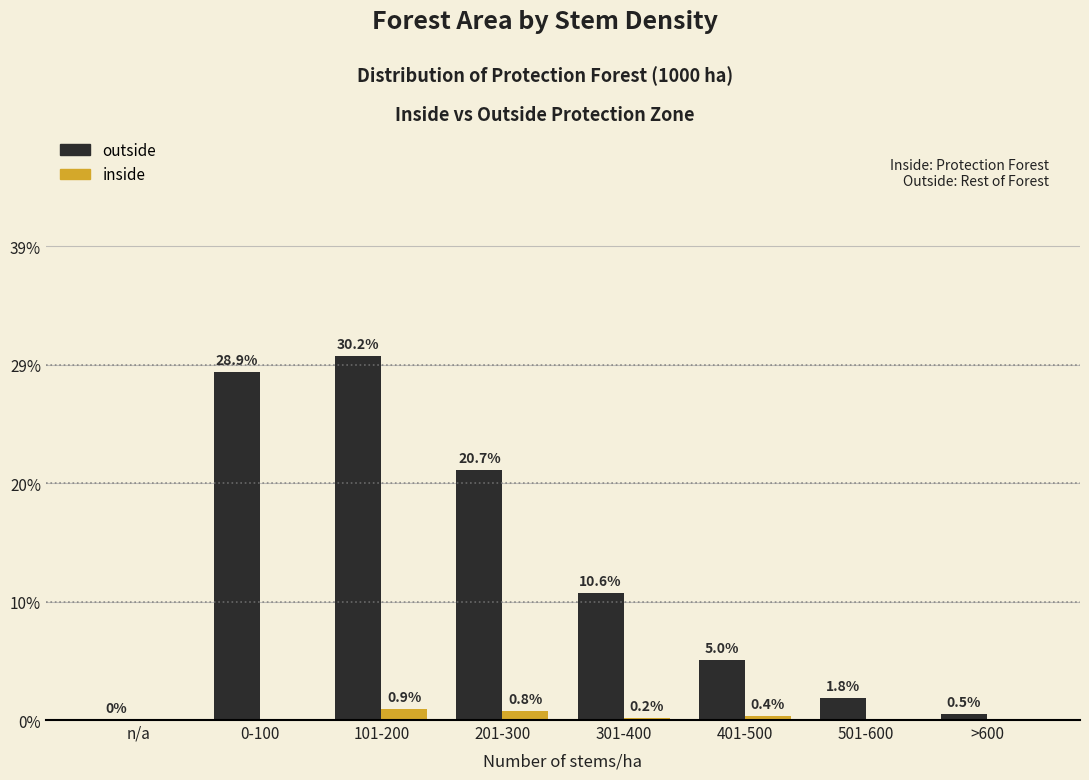

Are the bars horizontal?

No